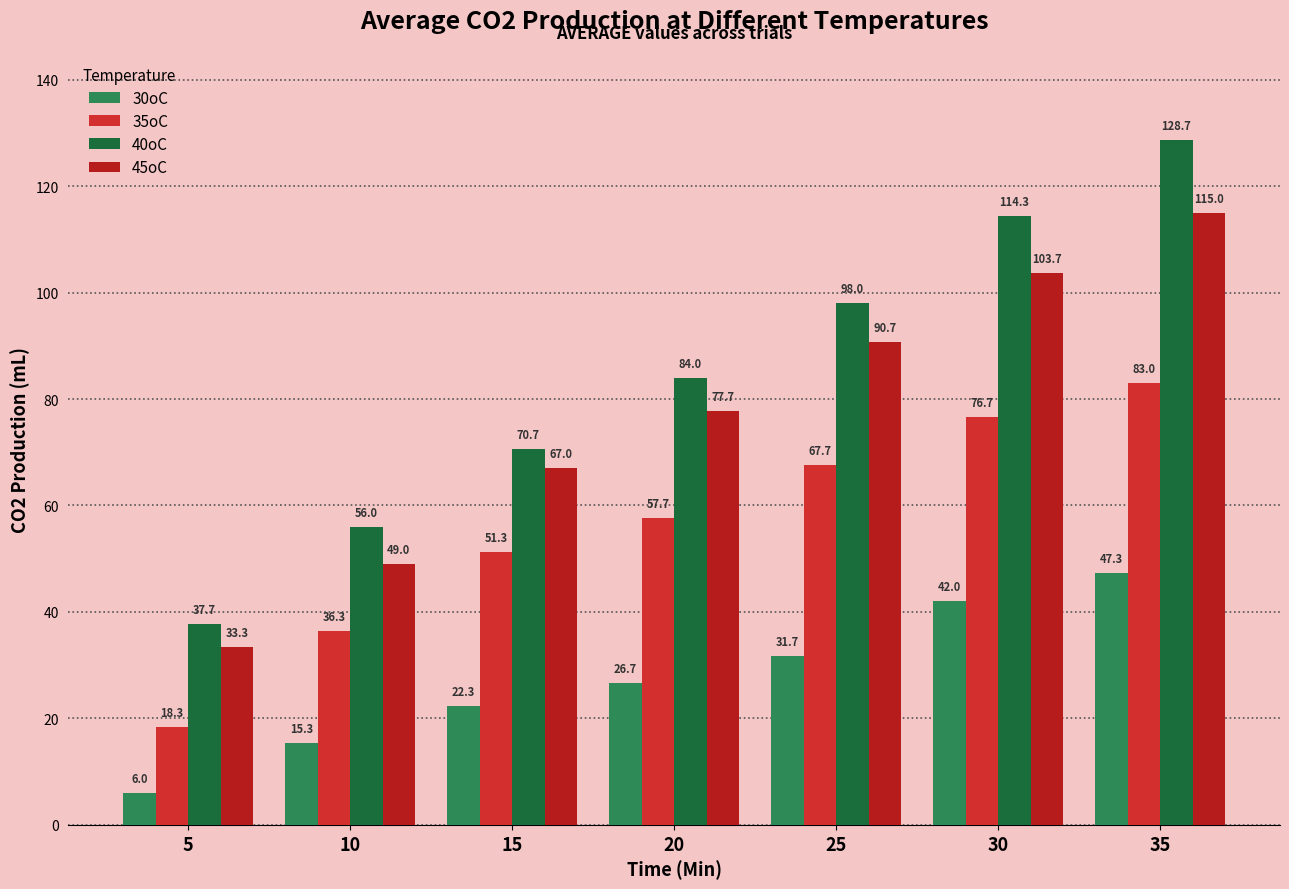

What is the difference between the highest and lowest values at 15?

48.3